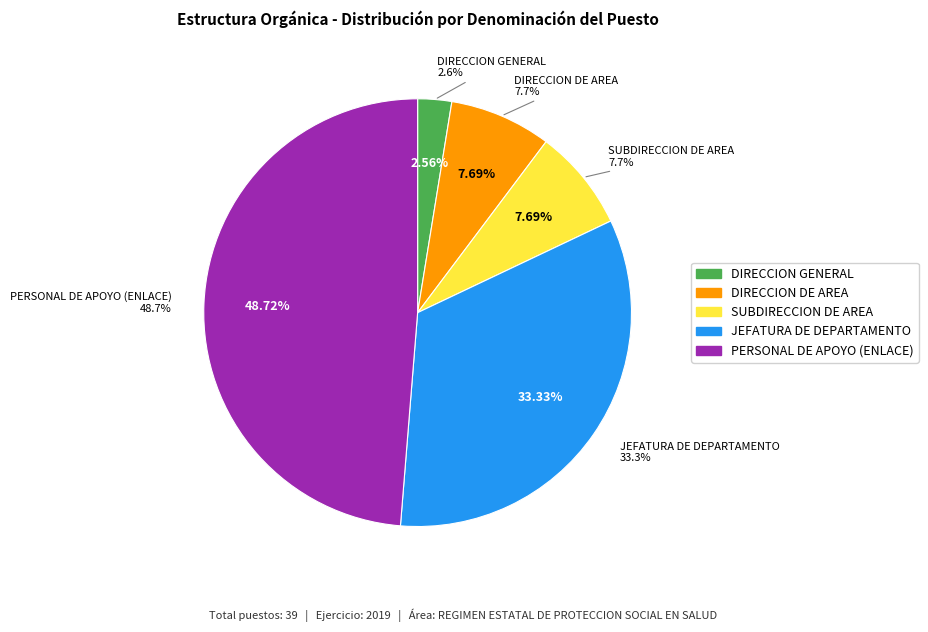

What percentage is NOT represented by DIRECCION DE AREA?

92.3%